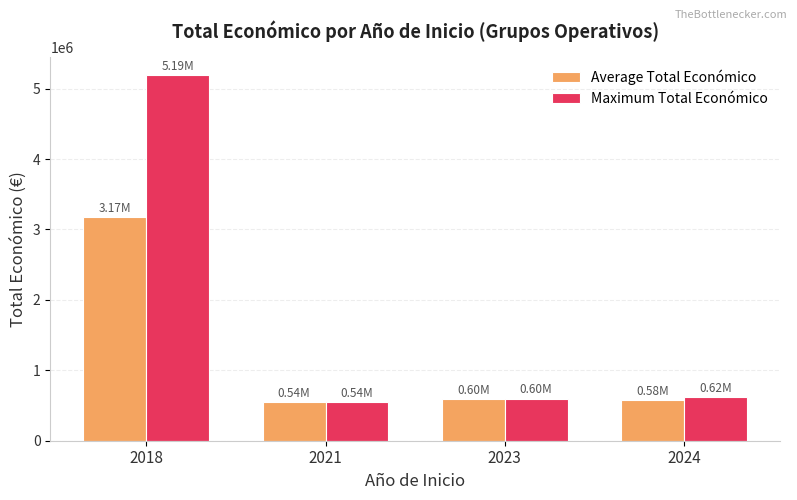

Which series has the largest total across all categories?

Maximum Total Económico